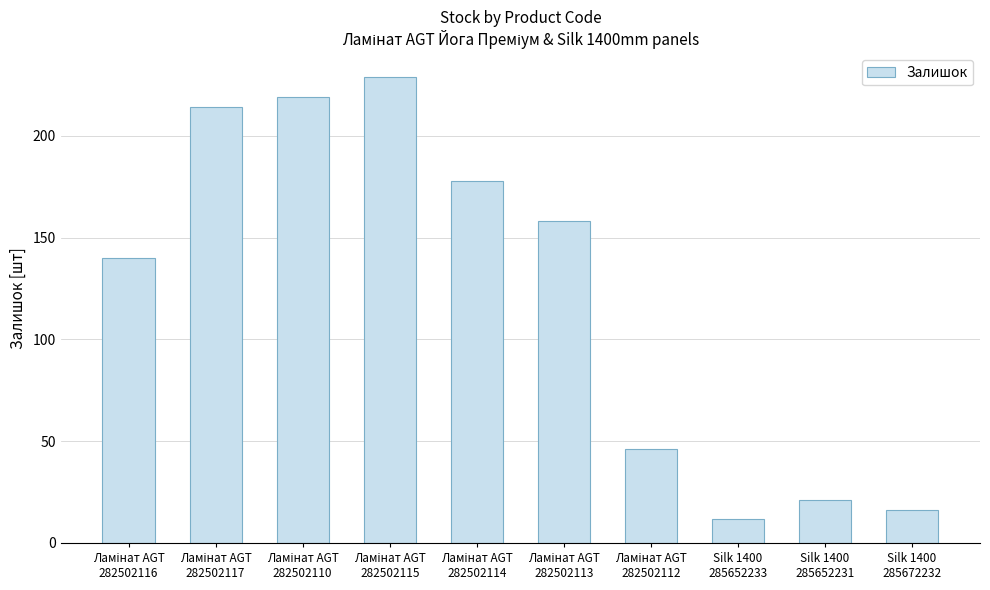

What is the value of the 10th bar from the left?

16